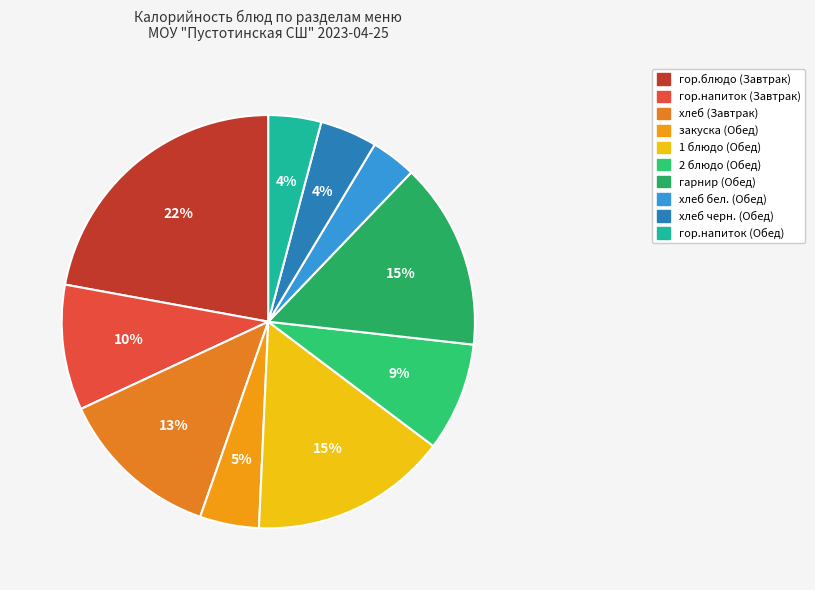

True or false: 1 блюдо (Обед) accounts for 30% of the total.

False